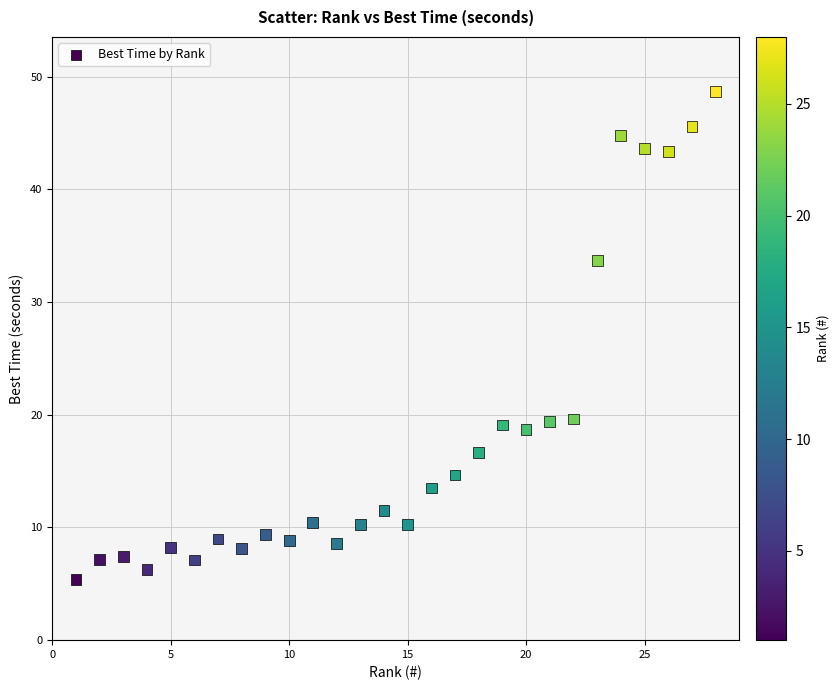

What Y value in the scatter plot is closest to 27?

33.7